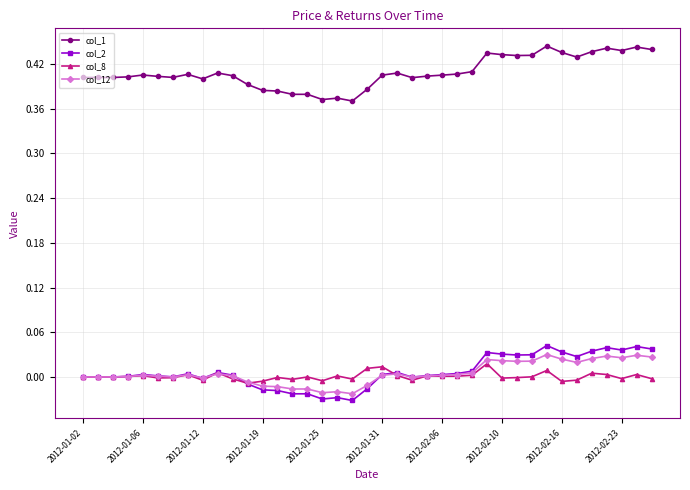

Which series has the largest total across all categories?

col_1